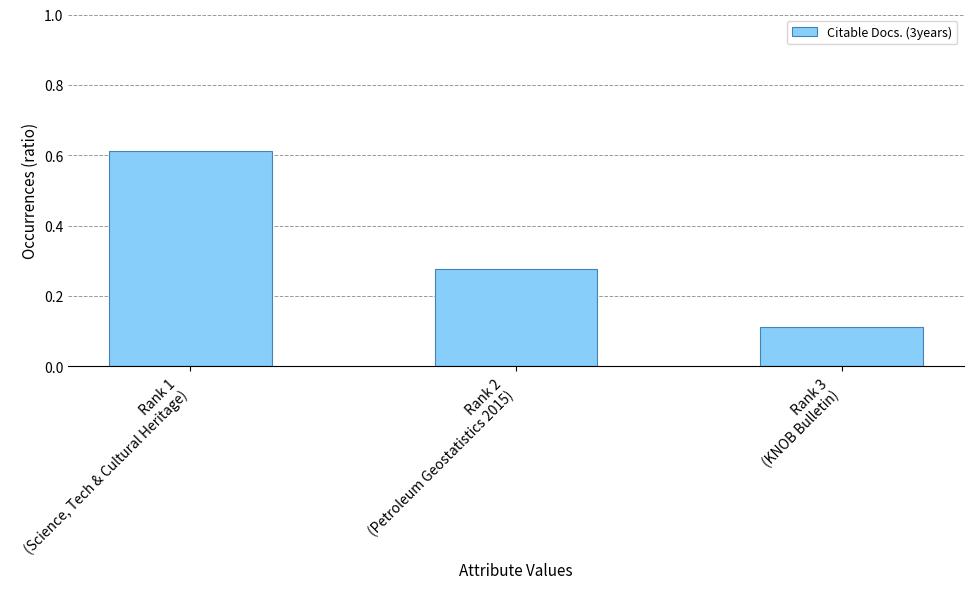

What is the change in value from Rank 1
(Science, Tech & Cultural Heritage) to Rank 2
(Petroleum Geostatistics 2015)?

-0.3